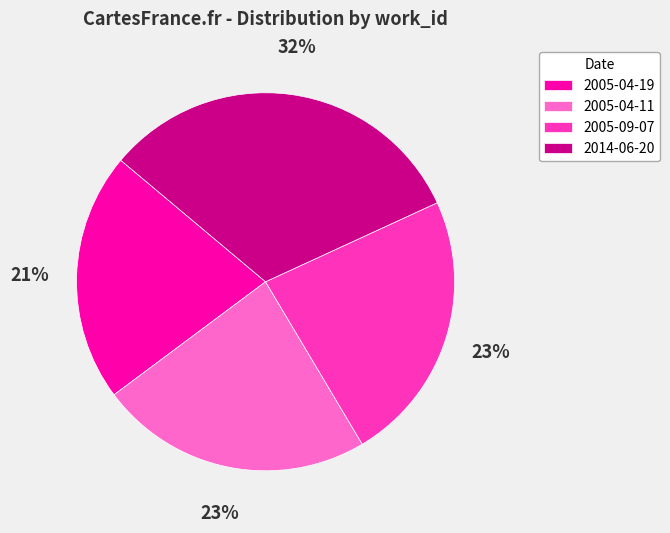

How many slices are in this pie chart?

4